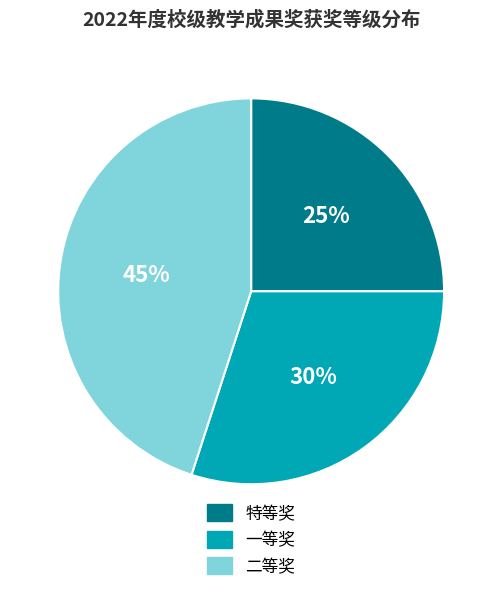

To the nearest percent, what percentage of the pie is 特等奖?

25%